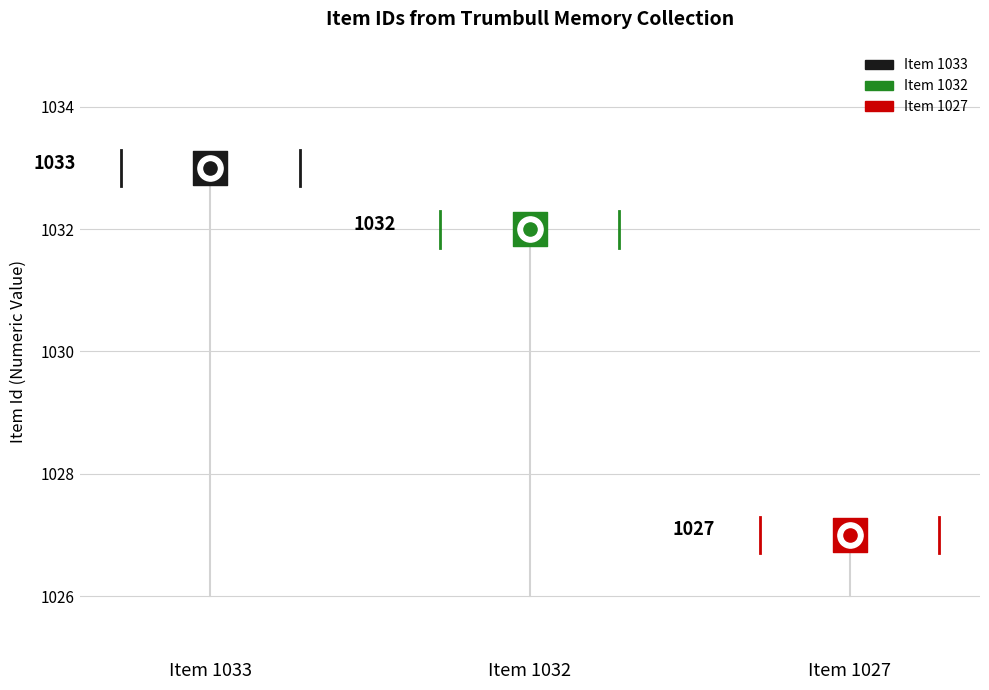

What is the change in value from Item 1033 to Item 1032?

-1